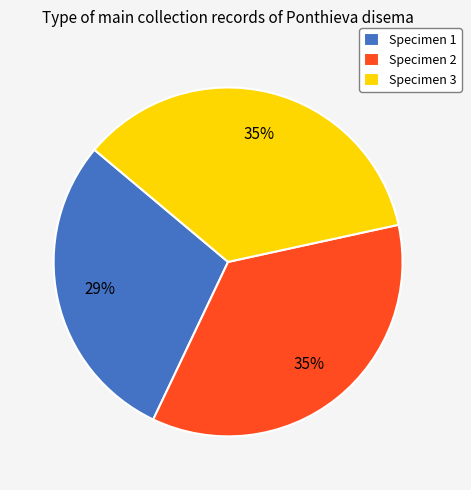

Is the sum of Specimen 1 and Specimen 2 greater than half?

Yes